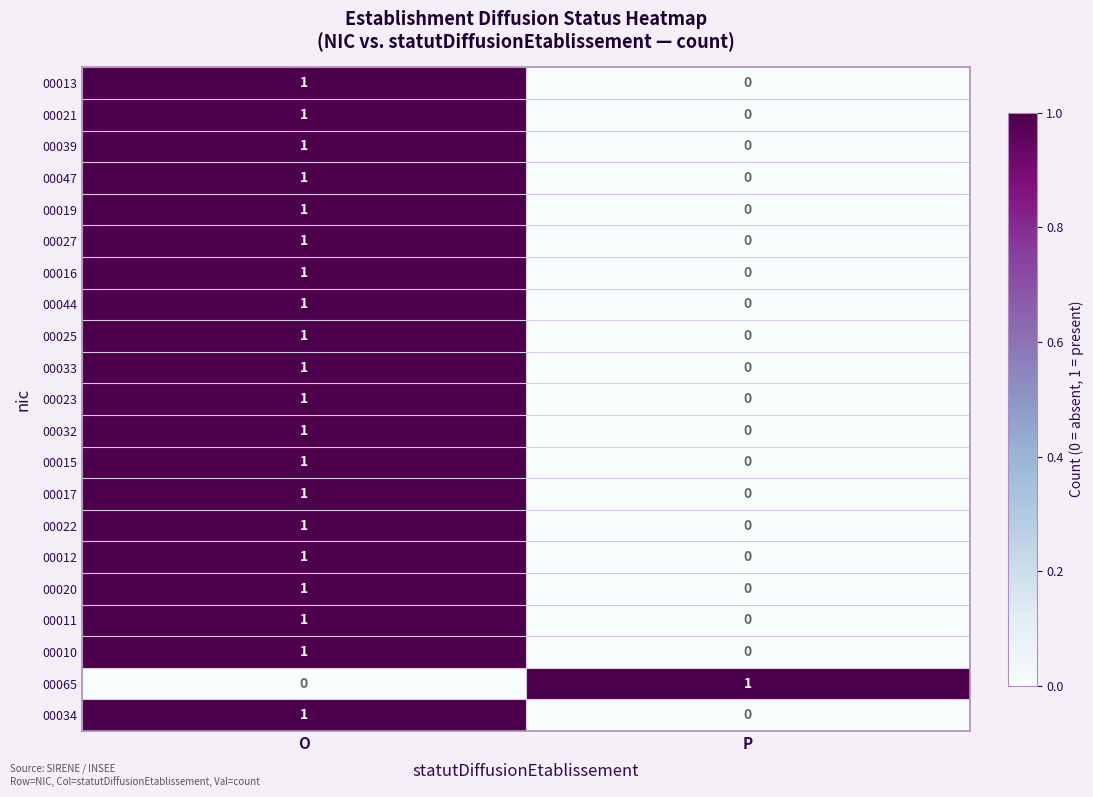

Which category has the highest value in the 00017 series?

O